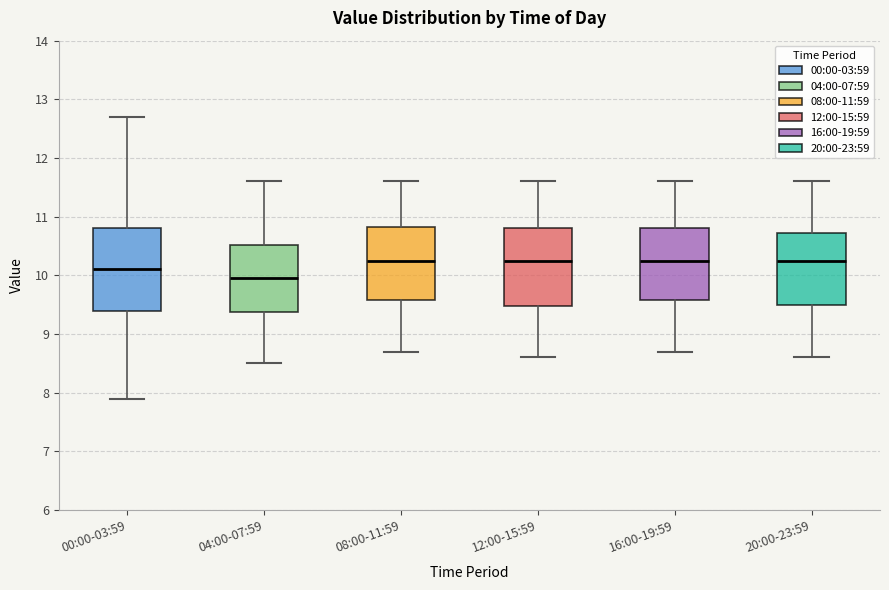

Where does the lower whisker of the box for 12:00-15:59 end on the y-axis? The values are not printed on the chart, so give them approximately, as read against the axis.

8.6